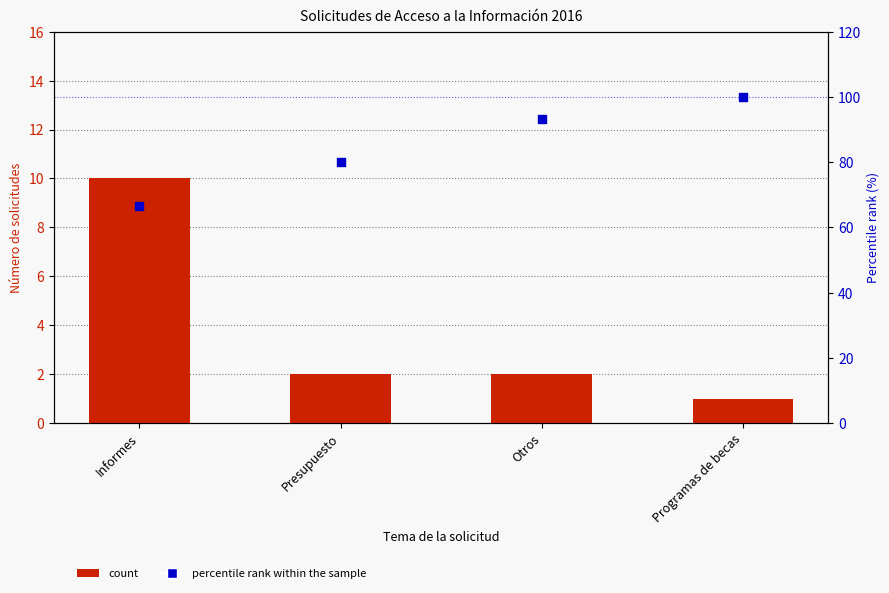

What is the total value across all series at Presupuesto?

82.0